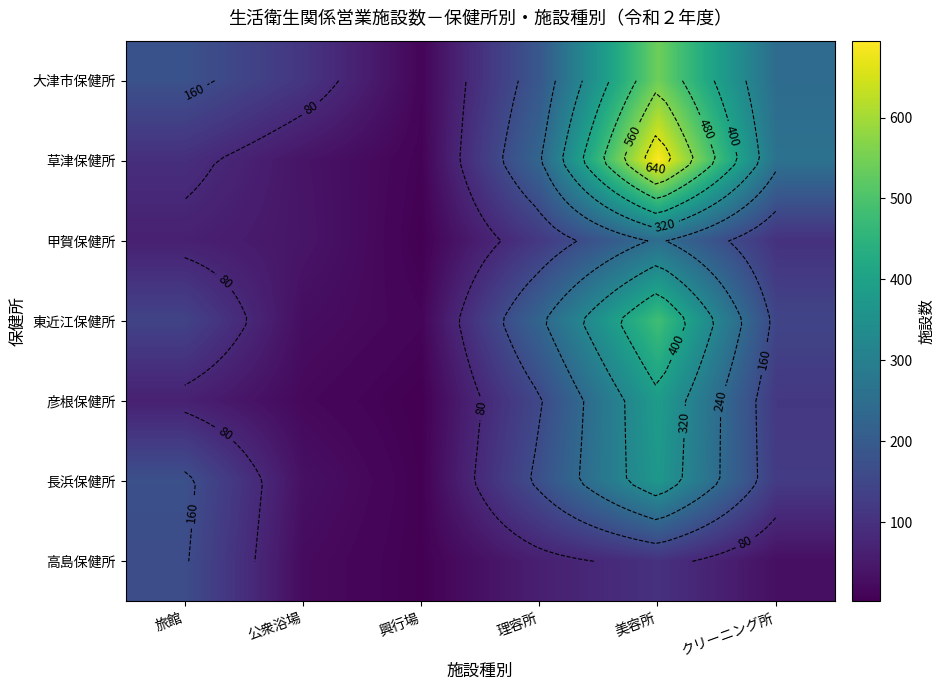

What is the average value of the 東近江保健所 series?

172